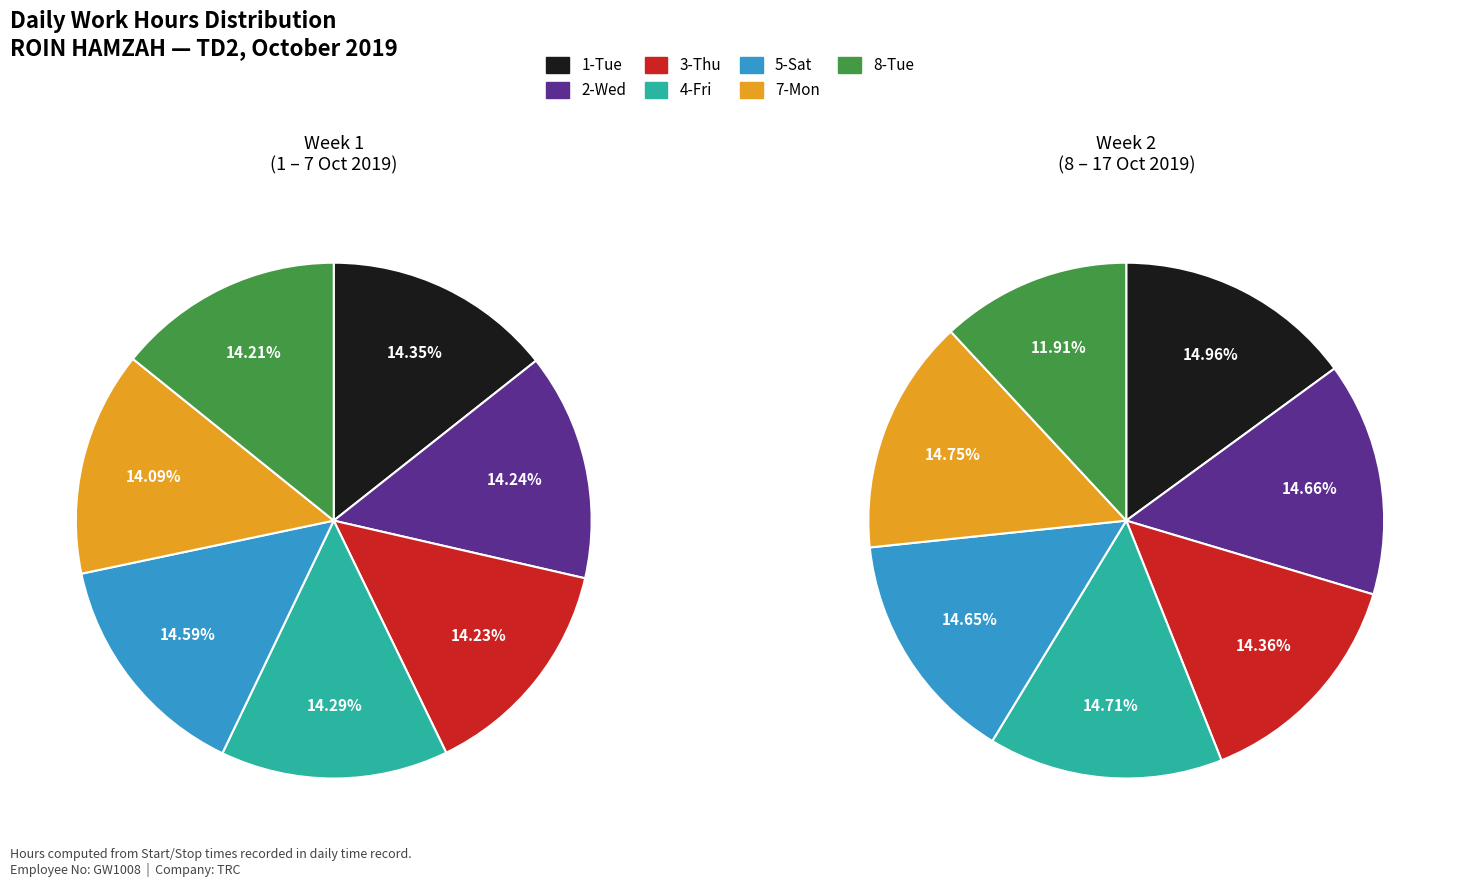

Is it true that Day 7 (Mon) is 31% of the pie?

False